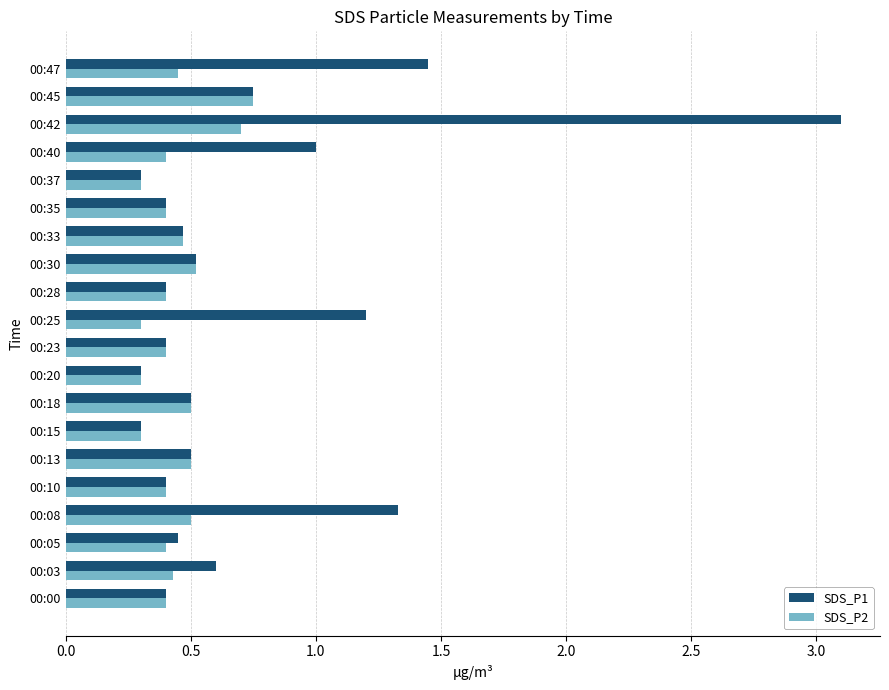

Which label corresponds to the largest value in the chart?

00:42